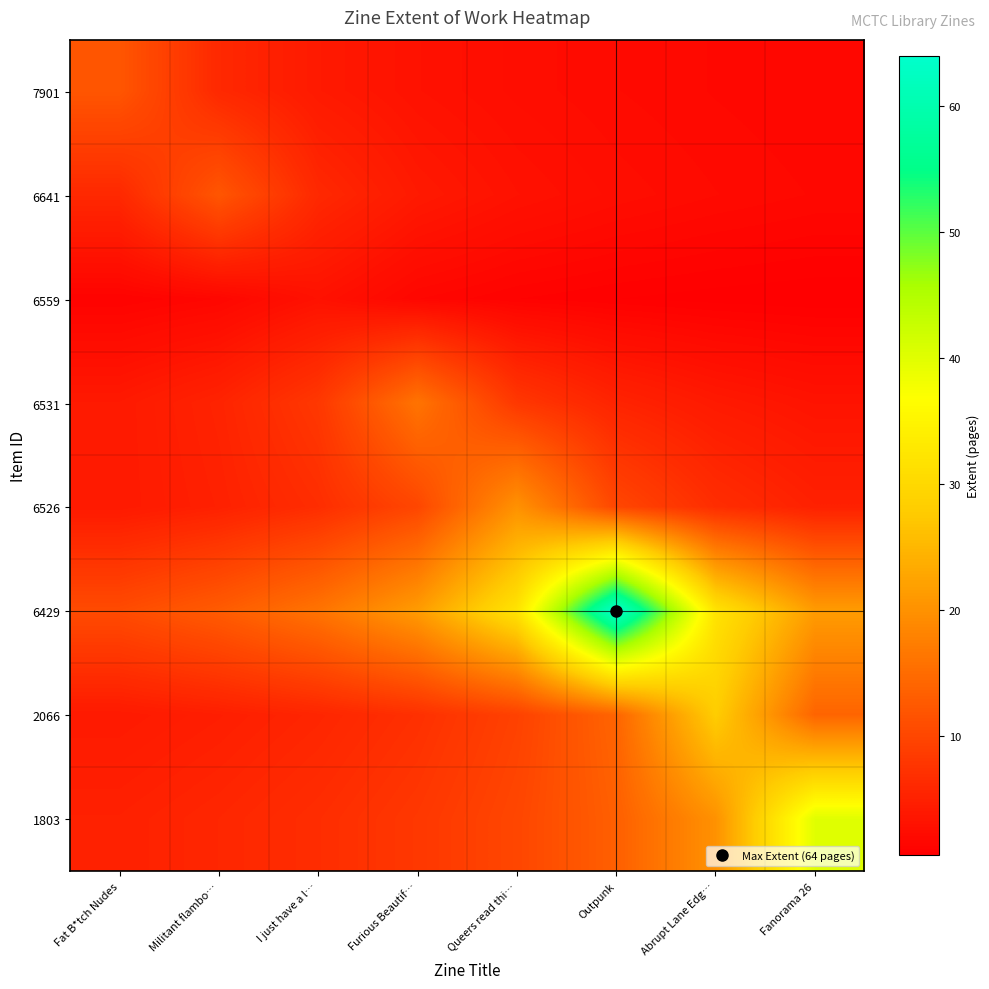

Reading left to right, list all the values displayed in this chart.

7901: Fat B*tch Nudes=12.0	Militant flambo…=6.0	I just have a l…=4.0	Furious Beautif…=3.0	Queers read thi…=2.4	Outpunk=2.0	Abrupt Lane Edg…=1.7	Fanorama 26=1.5
6641: Fat B*tch Nudes=6.0	Militant flambo…=12.0	I just have a l…=6.0	Furious Beautif…=4.0	Queers read thi…=3.0	Outpunk=2.4	Abrupt Lane Edg…=2.0	Fanorama 26=1.7
6559: Fat B*tch Nudes=1.0	Militant flambo…=1.5	I just have a l…=3.0	Furious Beautif…=1.5	Queers read thi…=1.0	Outpunk=0.8	Abrupt Lane Edg…=0.6	Fanorama 26=0.5
6531: Fat B*tch Nudes=4.0	Militant flambo…=5.3	I just have a l…=8.0	Furious Beautif…=16.0	Queers read thi…=8.0	Outpunk=5.3	Abrupt Lane Edg…=4.0	Fanorama 26=3.2
6526: Fat B*tch Nudes=4.0	Militant flambo…=5.0	I just have a l…=6.7	Furious Beautif…=10.0	Queers read thi…=20.0	Outpunk=10.0	Abrupt Lane Edg…=6.7	Fanorama 26=5.0
6429: Fat B*tch Nudes=10.7	Militant flambo…=12.8	I just have a l…=16.0	Furious Beautif…=21.3	Queers read thi…=32.0	Outpunk=64.0	Abrupt Lane Edg…=32.0	Fanorama 26=21.3
2066: Fat B*tch Nudes=4.0	Militant flambo…=4.7	I just have a l…=5.6	Furious Beautif…=7.0	Queers read thi…=9.3	Outpunk=14.0	Abrupt Lane Edg…=28.0	Fanorama 26=14.0
1803: Fat B*tch Nudes=5.0	Militant flambo…=5.7	I just have a l…=6.7	Furious Beautif…=8.0	Queers read thi…=10.0	Outpunk=13.3	Abrupt Lane Edg…=20.0	Fanorama 26=40.0